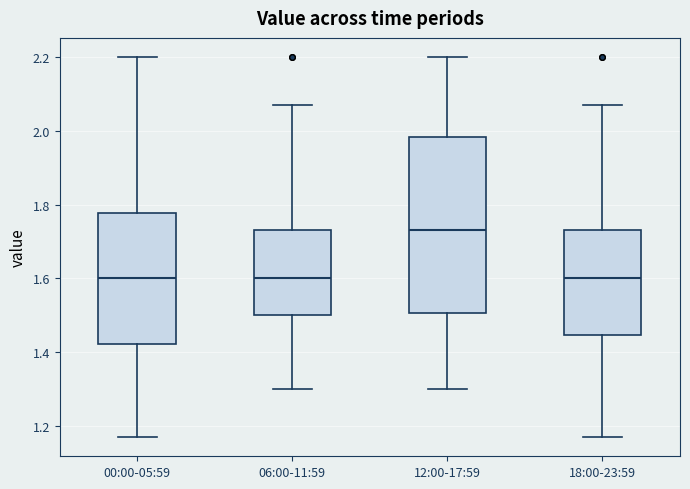

Which box is the tallest, from its lower edge to its upper edge?

12:00-17:59